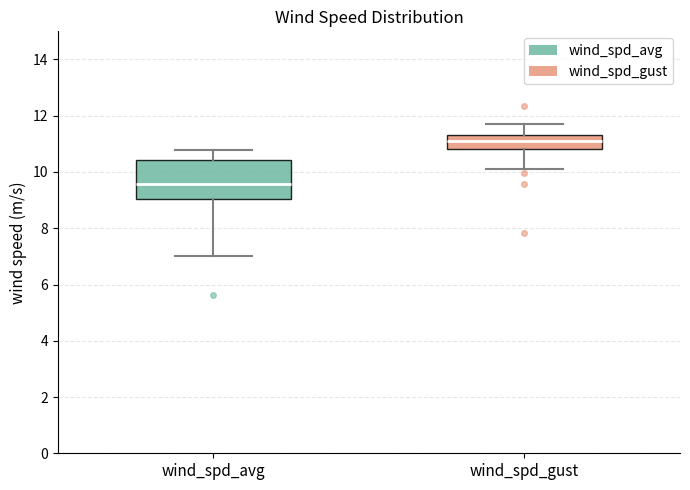

Which box's median line is the highest?

wind_spd_gust